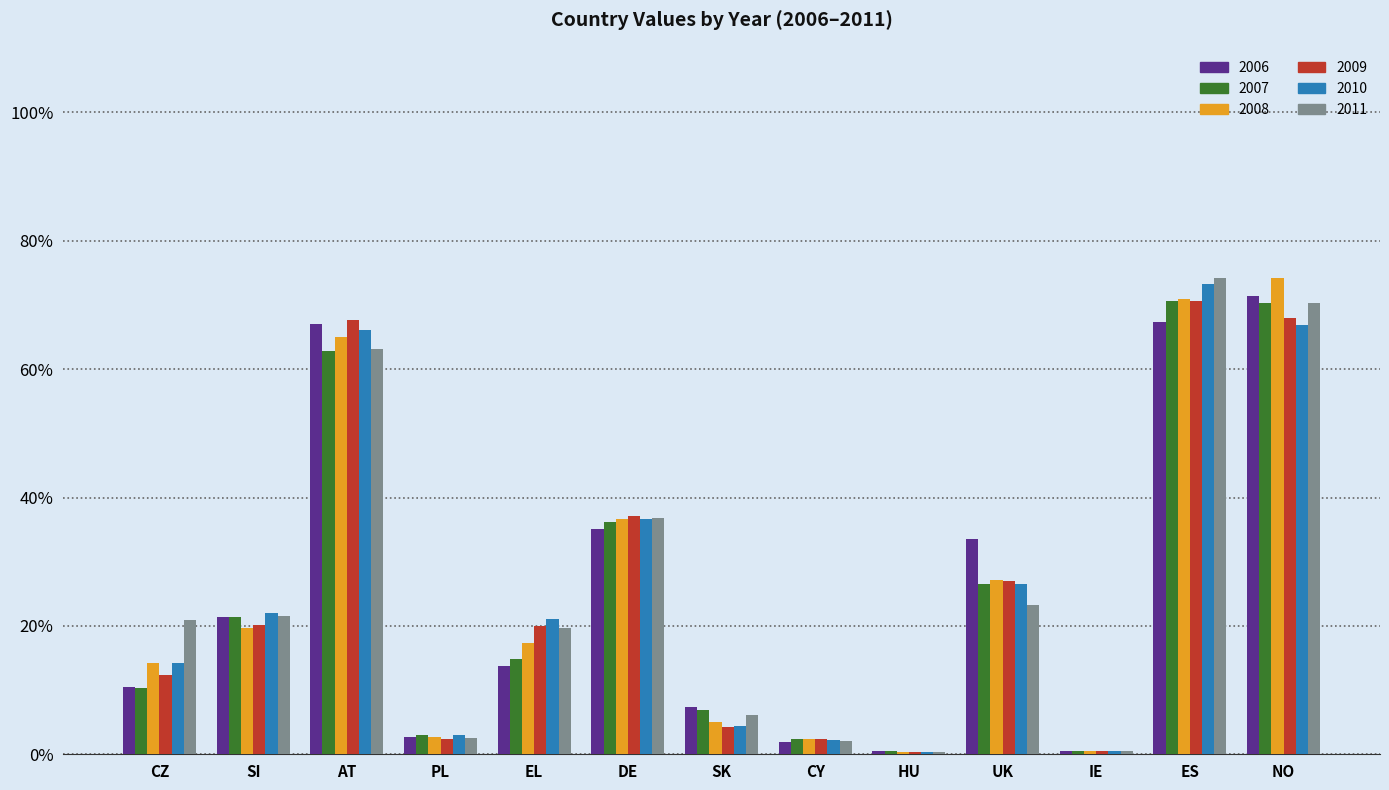

How many bars are there in each group?

6